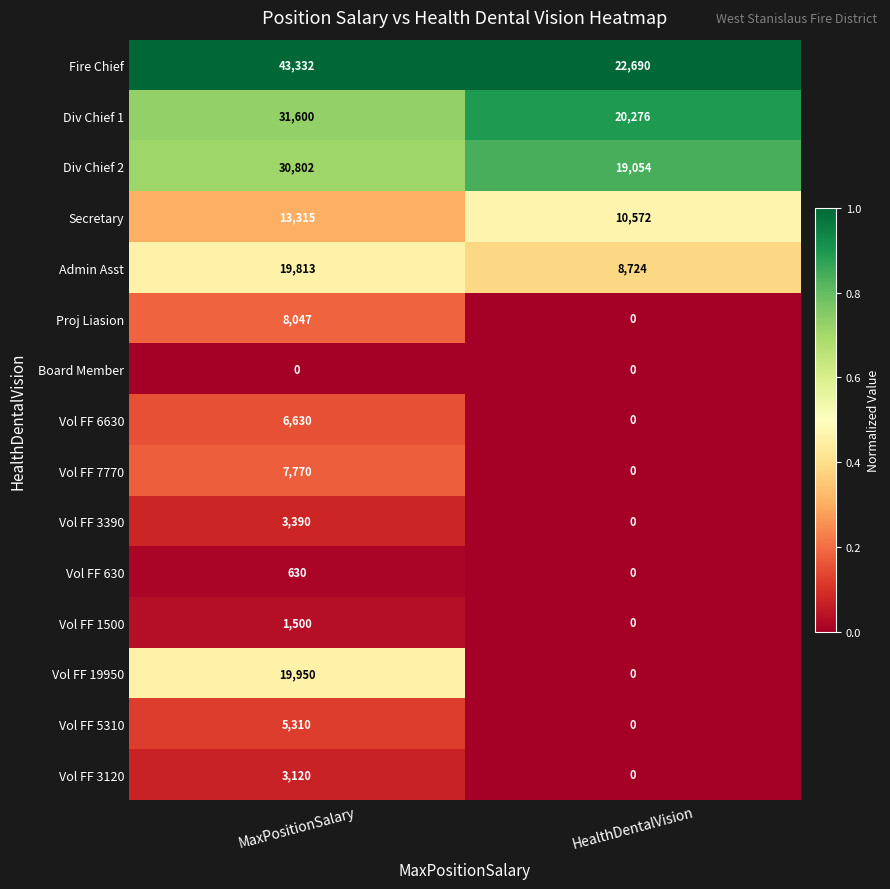

Between MaxPositionSalary and HealthDentalVision, which series saw the biggest shift?

Fire Chief